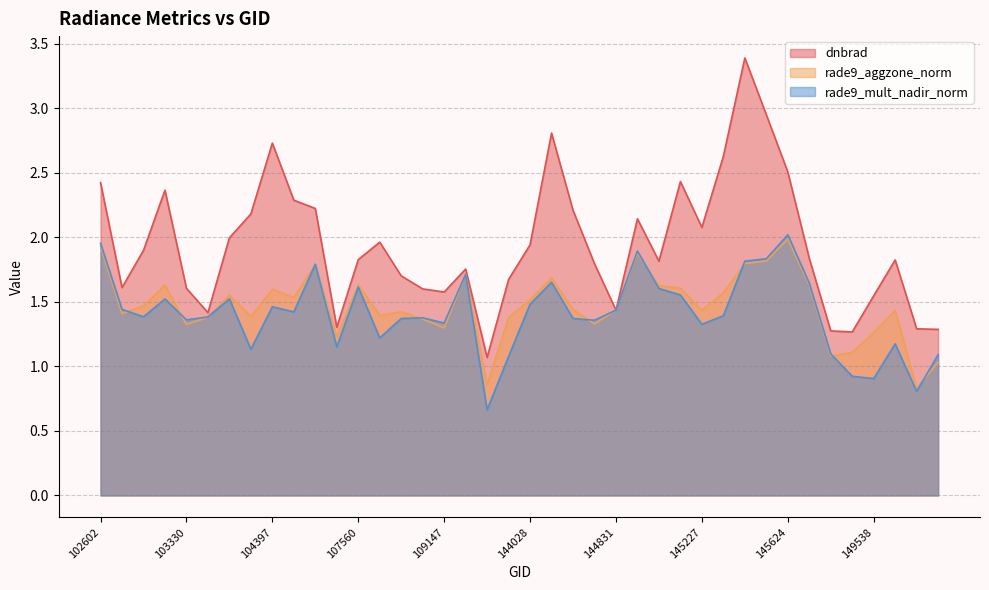

Between 145241 and 103694, which is larger?

145241